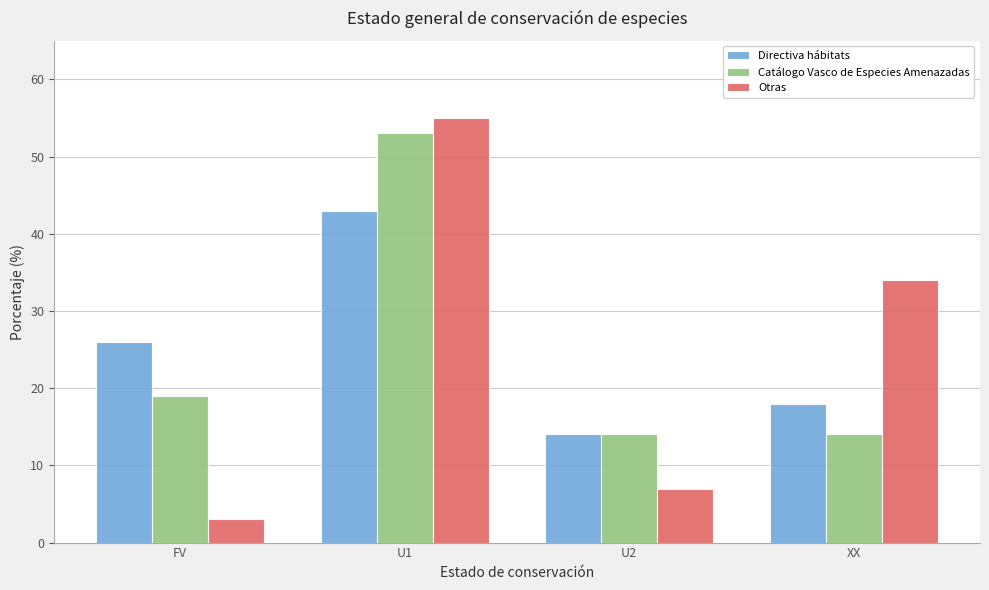

Reading left to right, transcribe all the data shown in this chart.

Directiva hábitats: 26	43	14	18
Catálogo Vasco de Especies Amenazadas: 19	53	14	14
Otras: 3	55	7	34